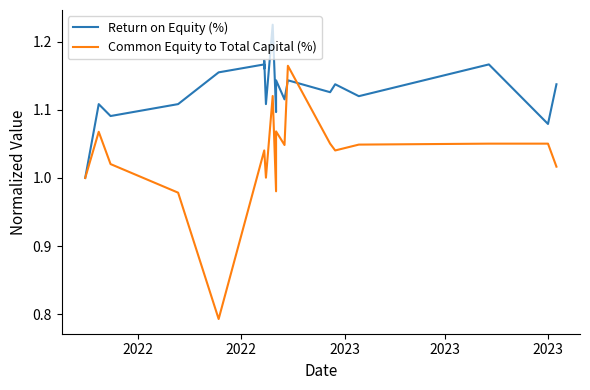

The Common Equity to Total Capital (%) series shows 1.8 at 6. True or false?

False